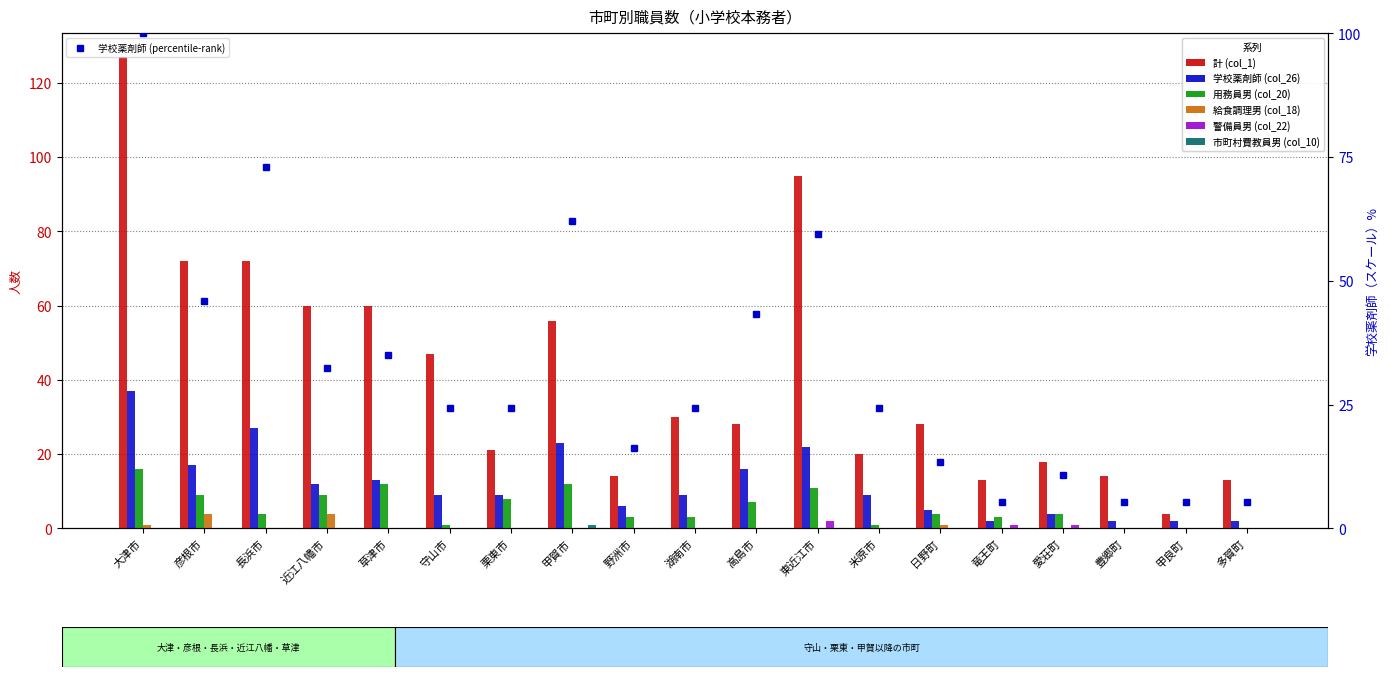

Which has a higher value, 米原市 or 守山市?

守山市